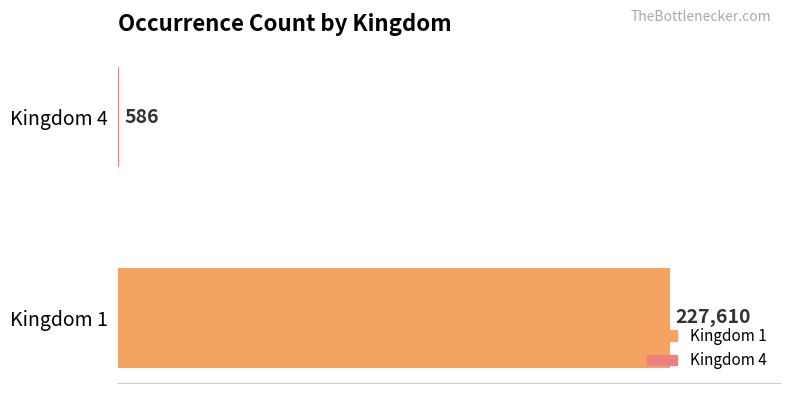

What is the greatest value displayed?

227610